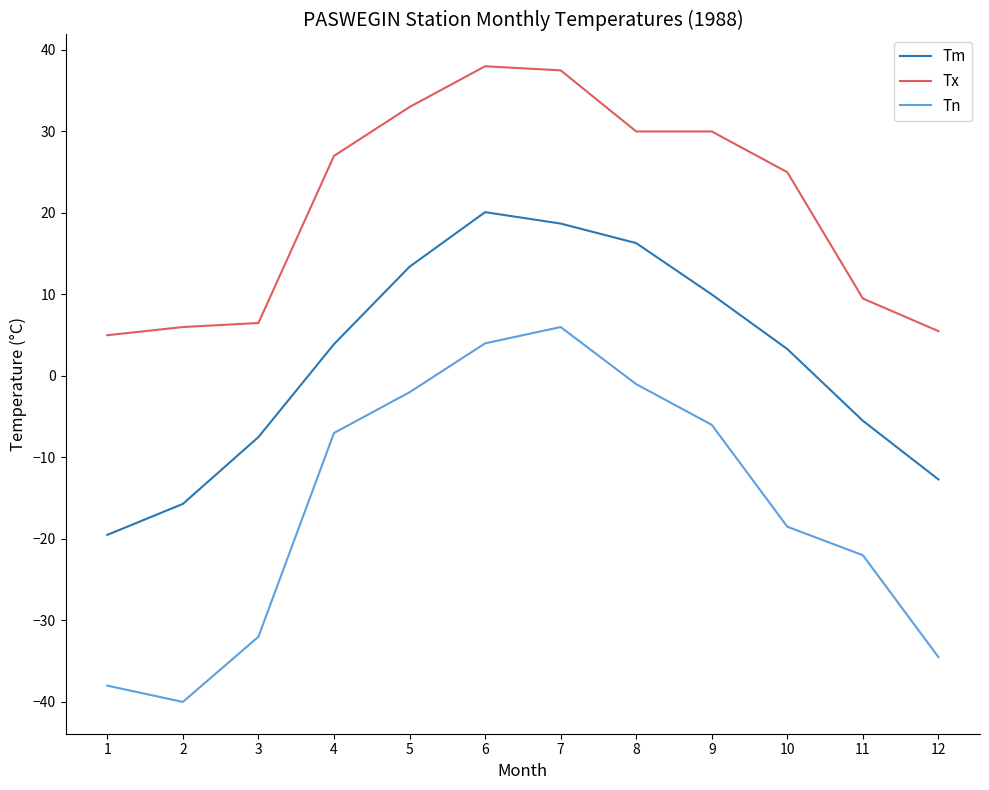

At which label does Tm first exceed 3?

4